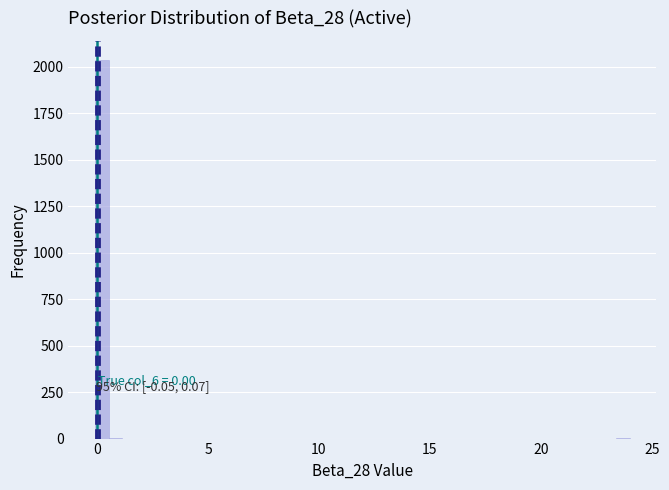

Read against the x-axis, roughly where is the centre of the tallest bar?

0.0